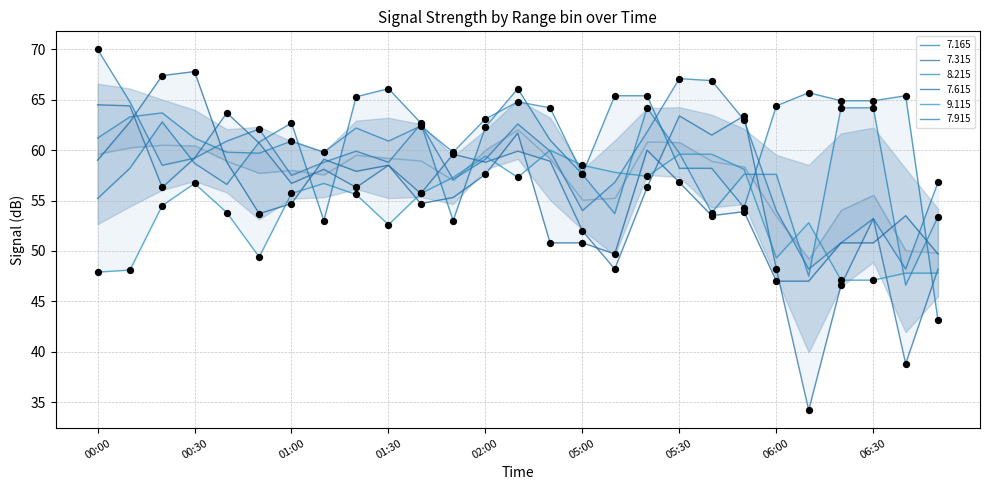

Which series has the widest spread of Y values?

7.315